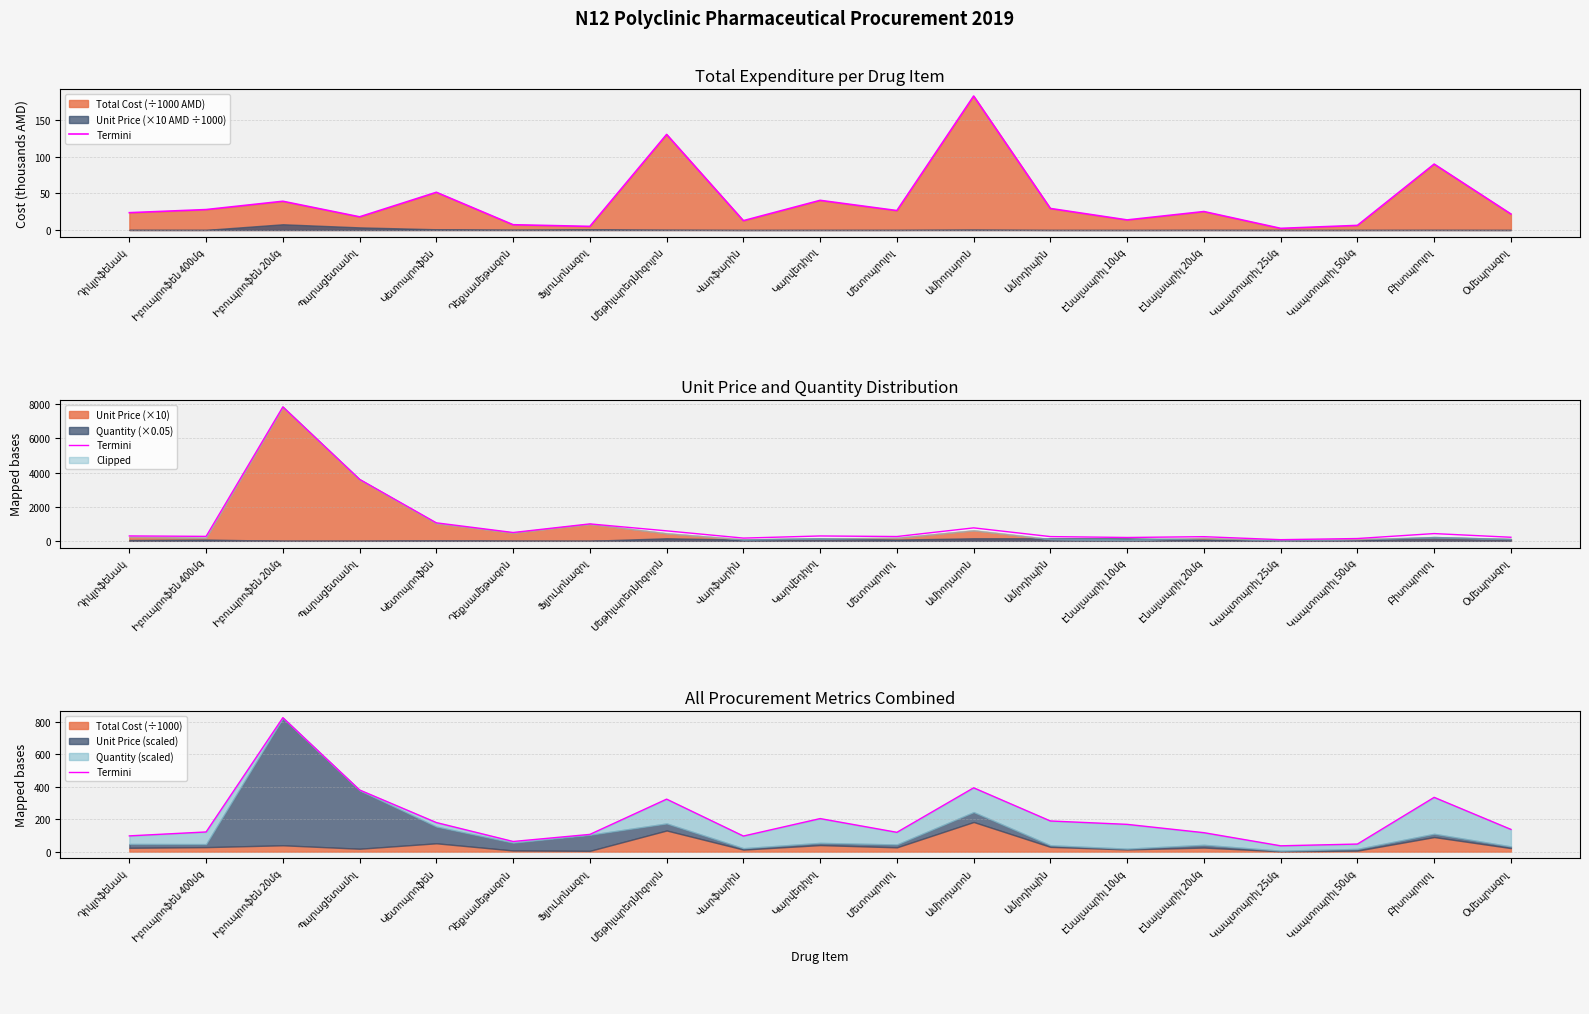

What is the average value?

207.5